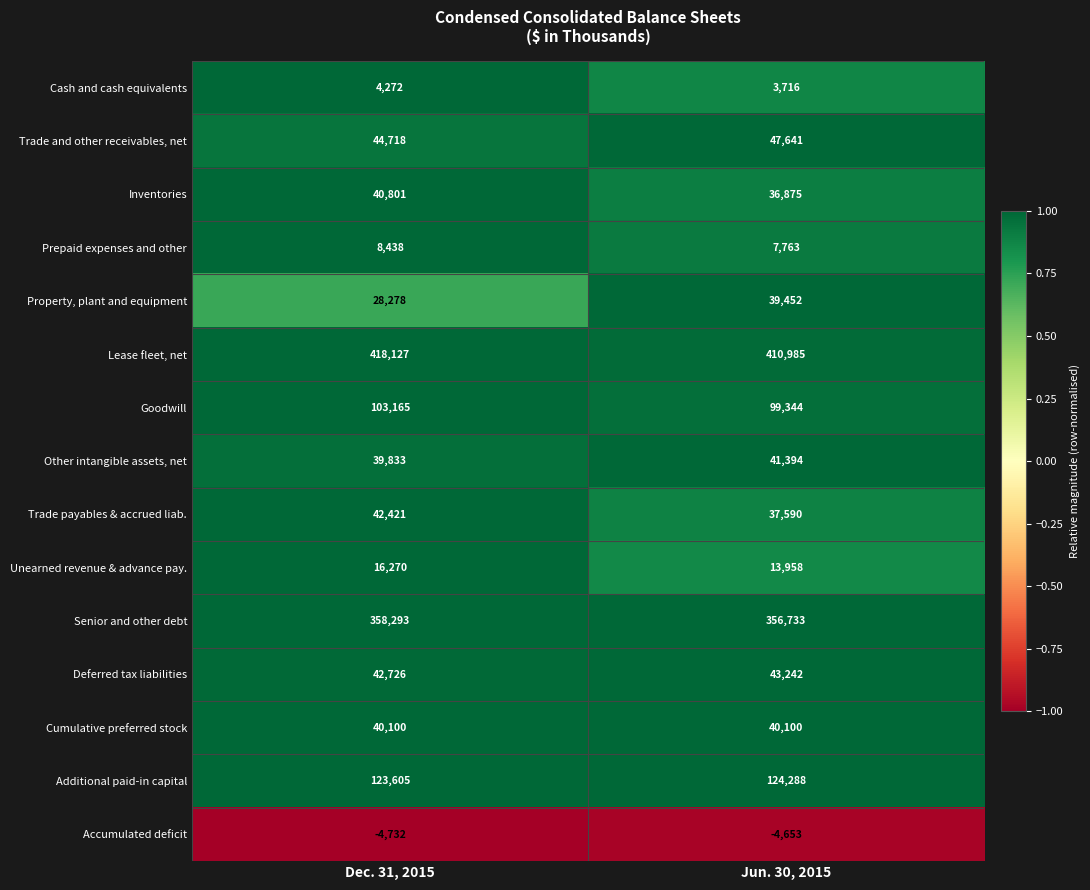

The value of Property, plant and equipment at Jun. 30, 2015 is 55309. True or false?

False